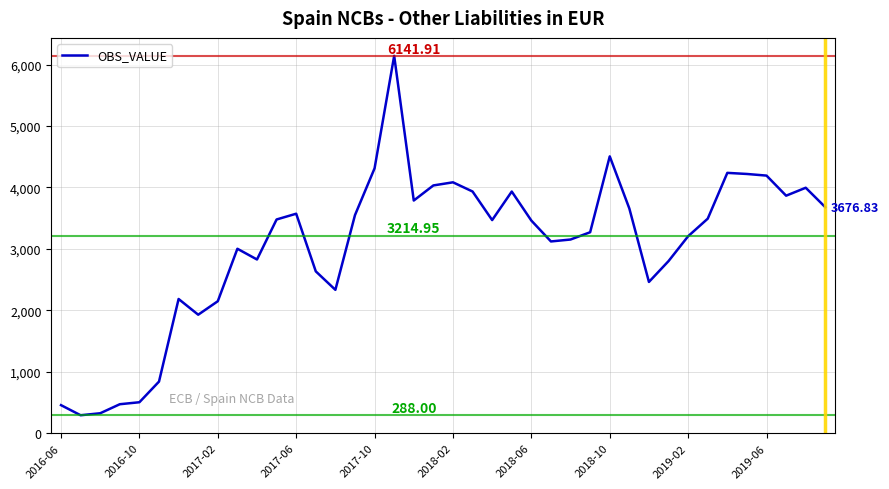

Does the chart display data point markers on the line(s)?

No